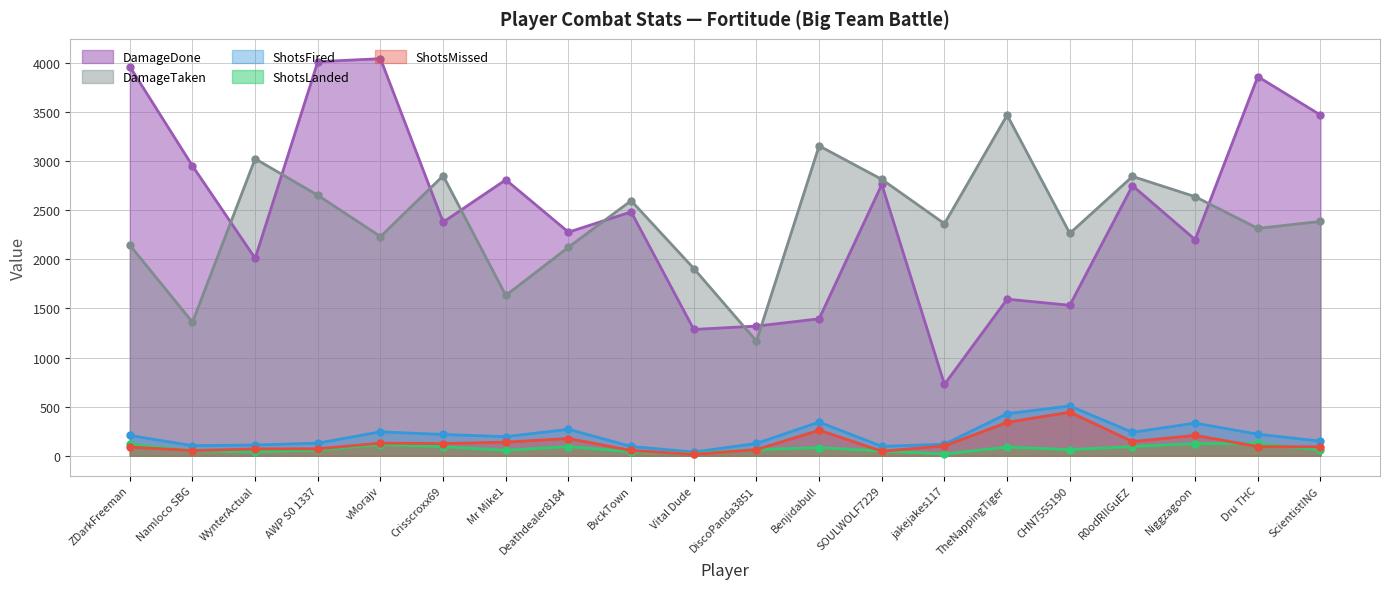

What is the average value of the ShotsMissed series?

136